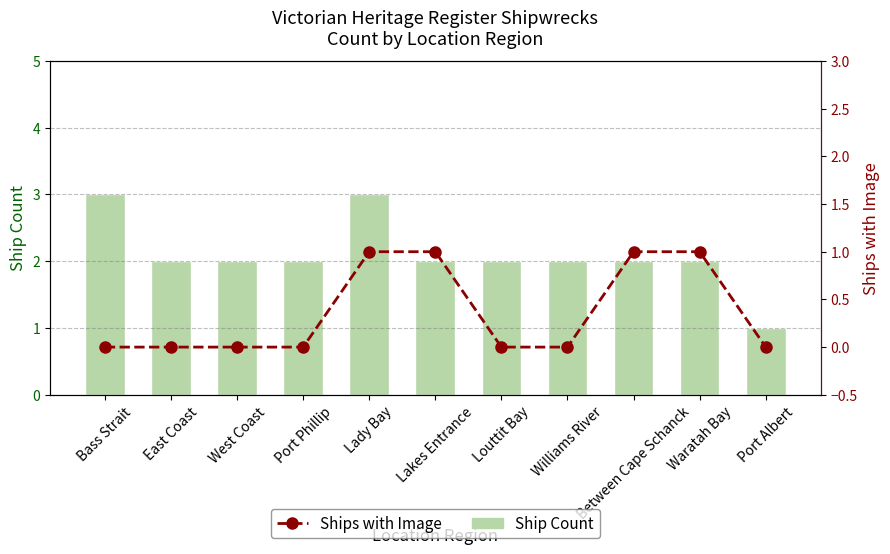

Which category has the highest value in the Ships with Image series?

Lady Bay